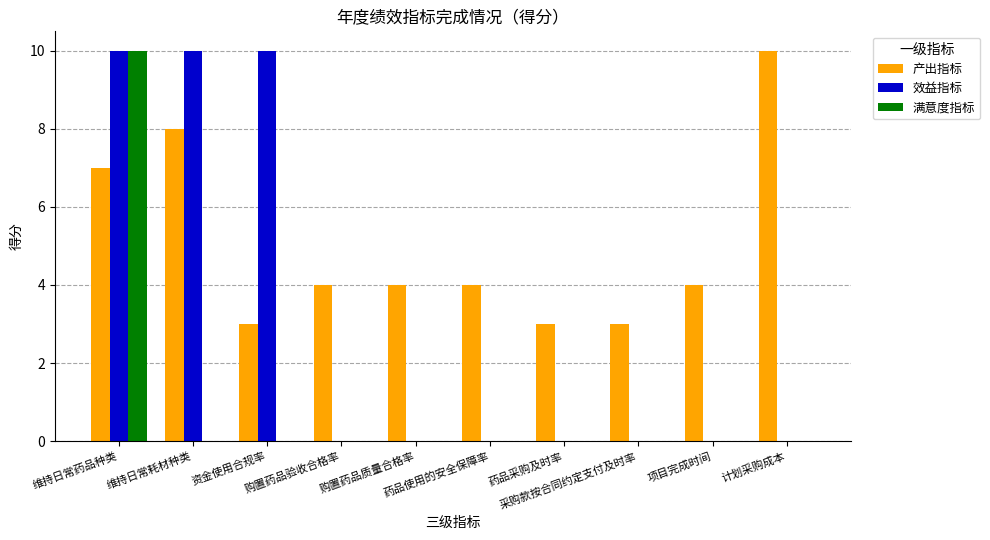

What is the average value of the 产出指标 series?

5